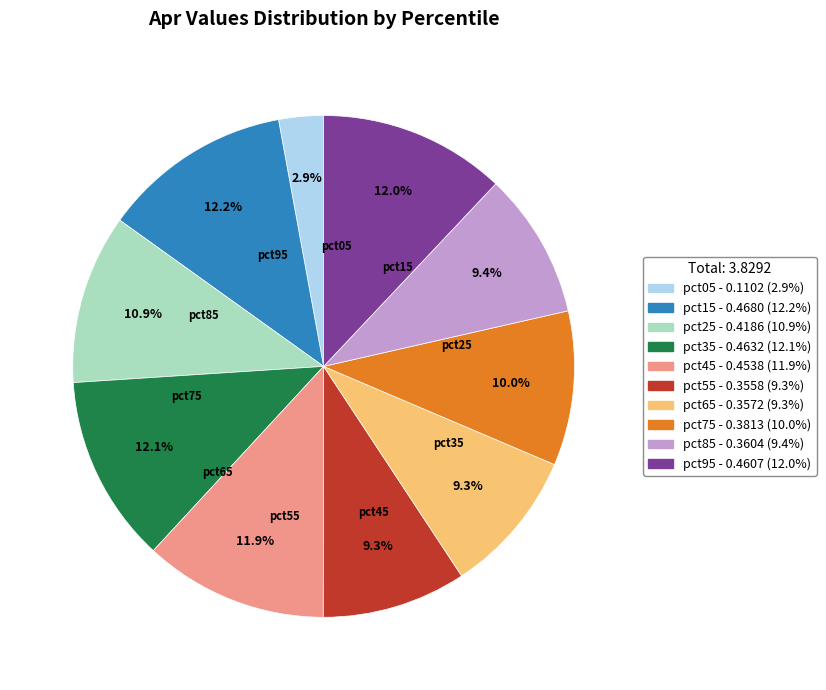

True or false: pct65 accounts for 17% of the total.

False